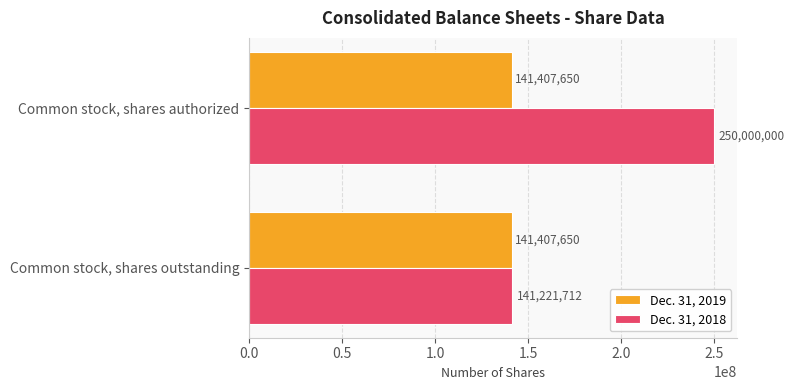

Which series has the largest range (max minus min)?

Dec. 31, 2018